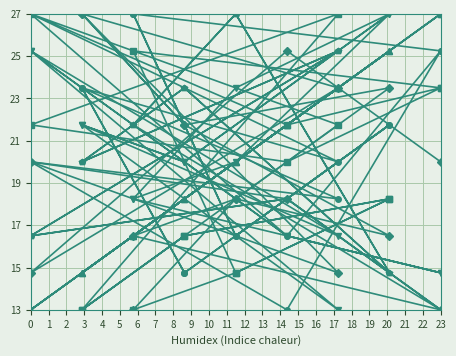

The value of col_5 at 16 is 18.2. True or false?

True